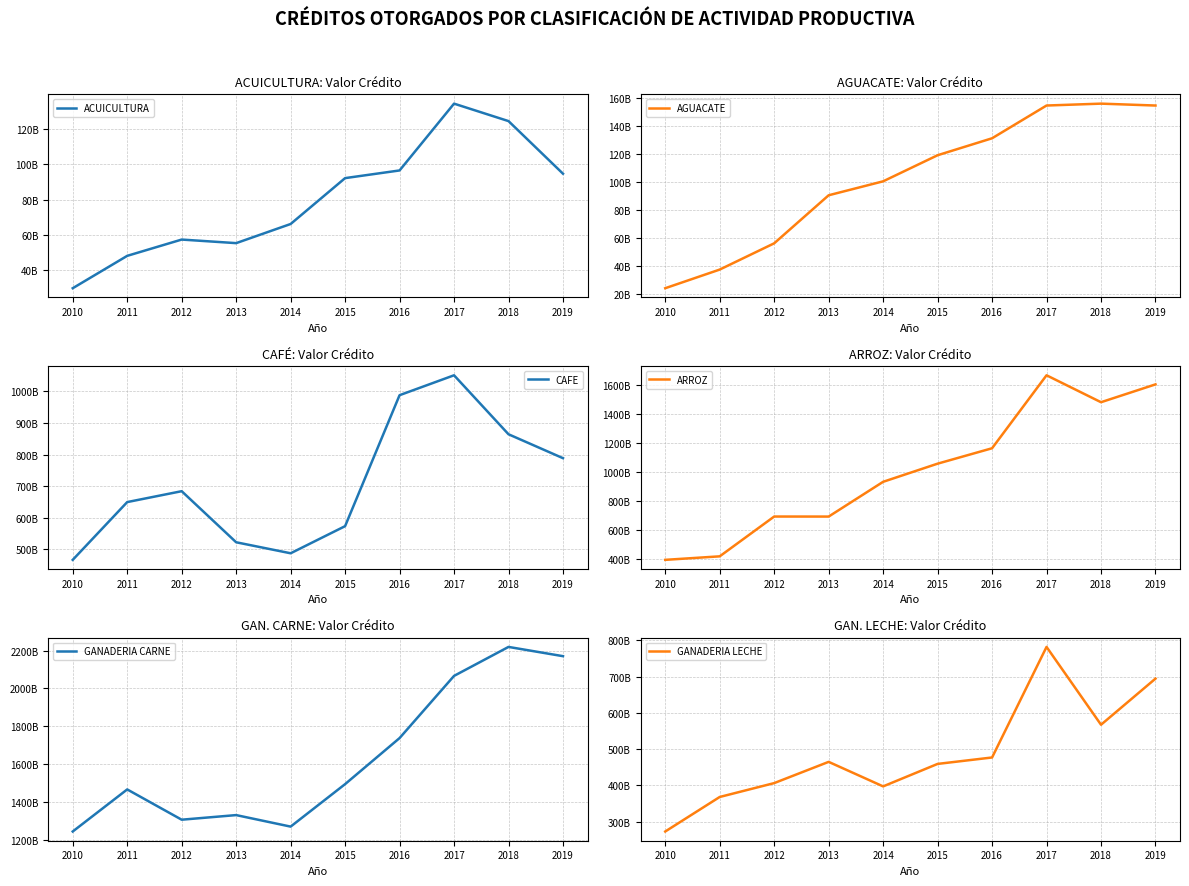

Reading left to right, what are all the values shown in this chart?

ACUICULTURA: 2010=29759883068	2011=48095279316	2012=57320279193	2013=55295861562	2014=66135651474	2015=92128077048	2016=96472498746	2017=134321837732	2018=124431321217	2019=94633563383
AGUACATE: 2010=24150084358	2011=37479947887	2012=56261542515	2013=90621457238	2014=100599252650	2015=119254732370	2016=131383271912	2017=154809983458	2018=156158115067	2019=154802882726
CAFE: 2010=466360503112	2011=649400159978	2012=683916461485	2013=522063946788	2014=487192675612	2015=573135837862	2016=988090302828	2017=1051163374060	2018=864262384194	2019=788515777488
ARROZ: 2010=395759895538	2011=419914779397	2012=693371494409	2013=693122650696	2014=931960801880	2015=1056606798315	2016=1162505822114	2017=1663885074246	2018=1478834107403	2019=1601331483098
GANADERIA CARNE: 2010=1243098650746	2011=1465609513978	2012=1305479305964	2013=1329838871320	2014=1268917863710	2015=1493641122092	2016=1737216796928	2017=2066144715320	2018=2219393838096	2019=2170420926043
GANADERIA LECHE: 2010=272727157838	2011=367970256997	2012=406247206661	2013=464845061989	2014=397180858867	2015=459194904104	2016=476944277729	2017=782001400169	2018=567304907038	2019=694528481400